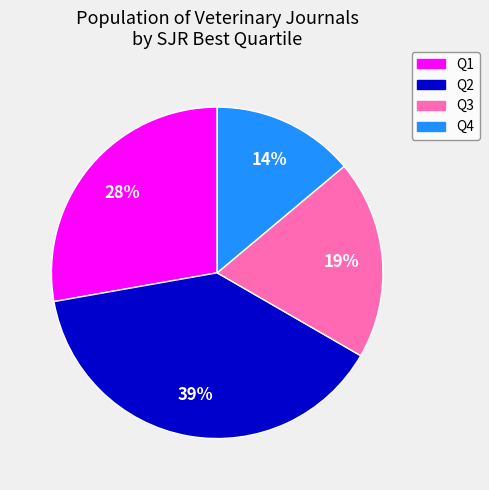

How many segments does this pie chart have?

4